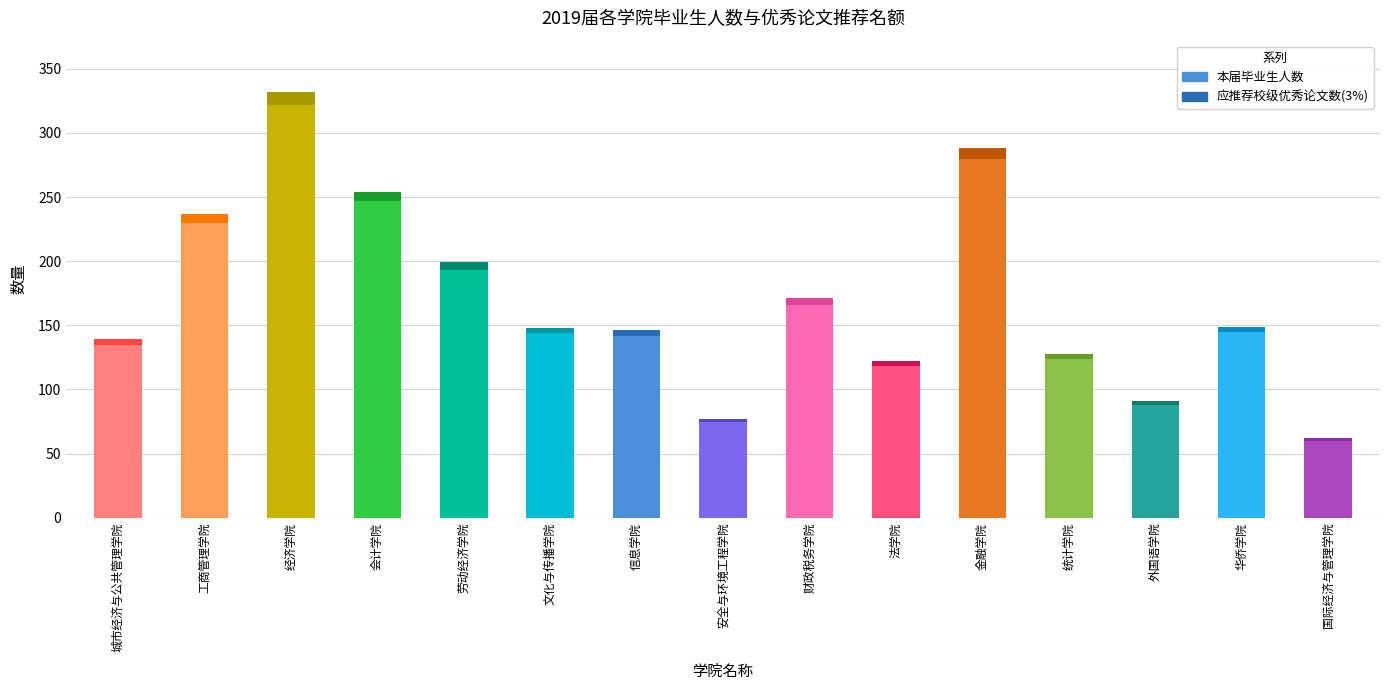

The 本届毕业生人数 series shows 99 at 国际经济与管理学院. True or false?

False